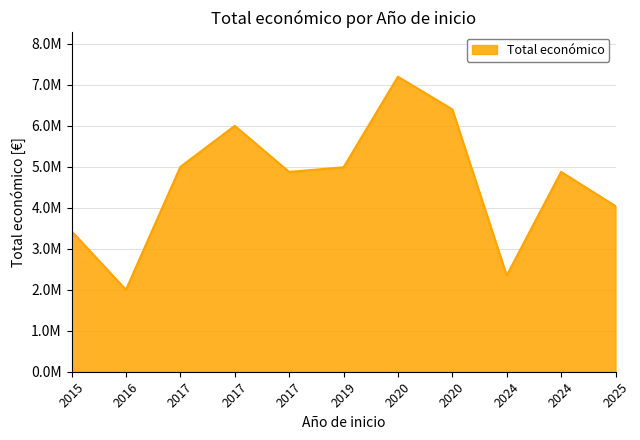

True or false: the data shows 4876764 at 2024.

True